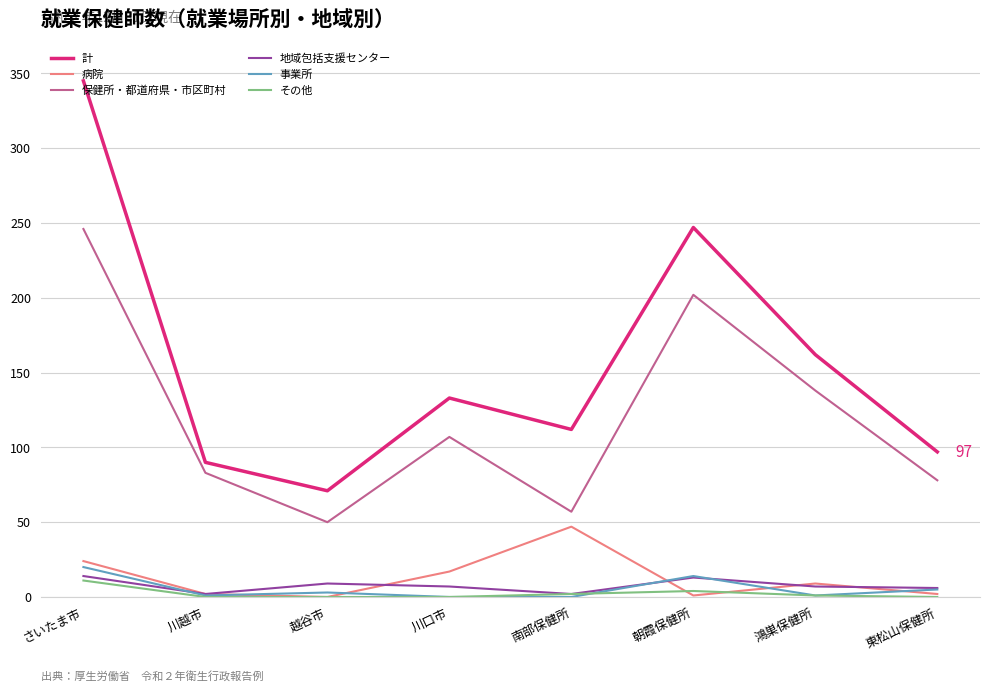

What is the greatest value displayed?

345